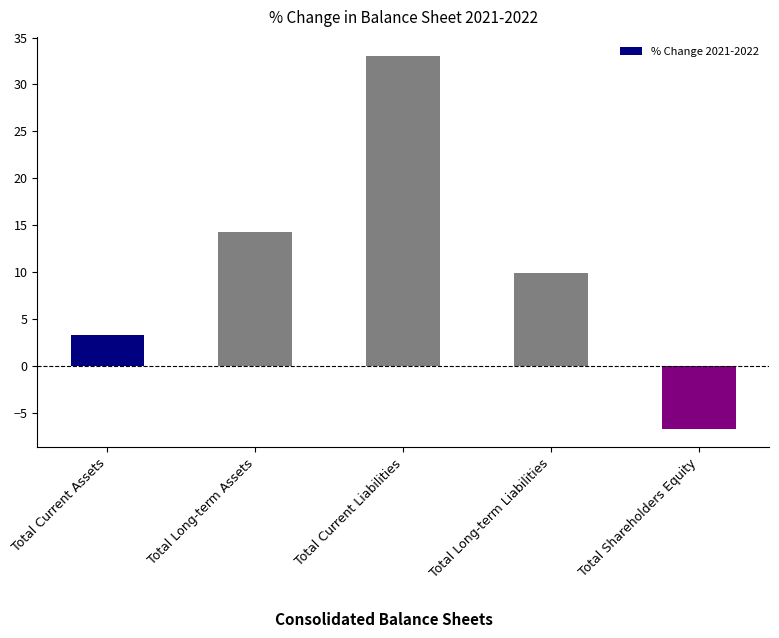

What is the change in value from Total Current Liabilities to Total Shareholders Equity?

-39.7